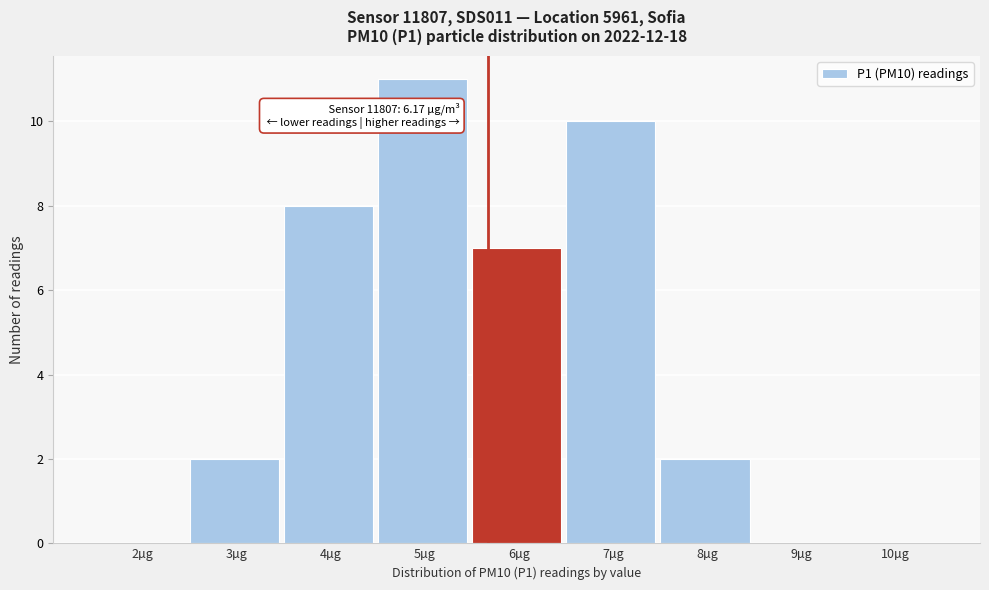

Reading left to right, extract all data points from this chart.

2µg=0	3µg=2	4µg=8	5µg=11	6µg=7	7µg=10	8µg=2	9µg=0	10µg=0